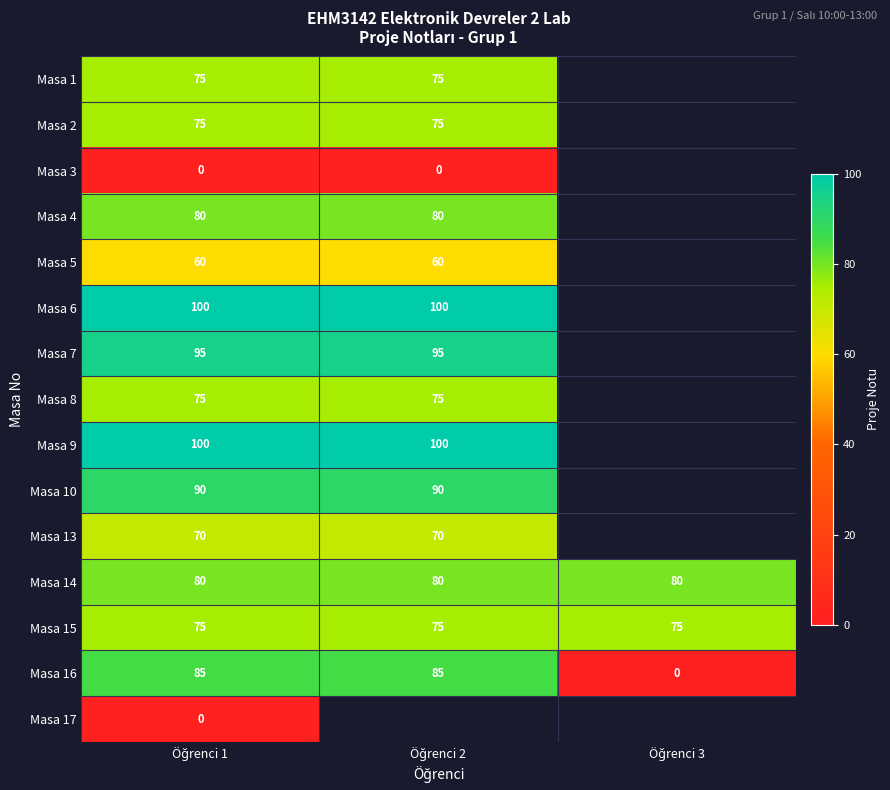

What is the average value of the Masa 16 series?

57